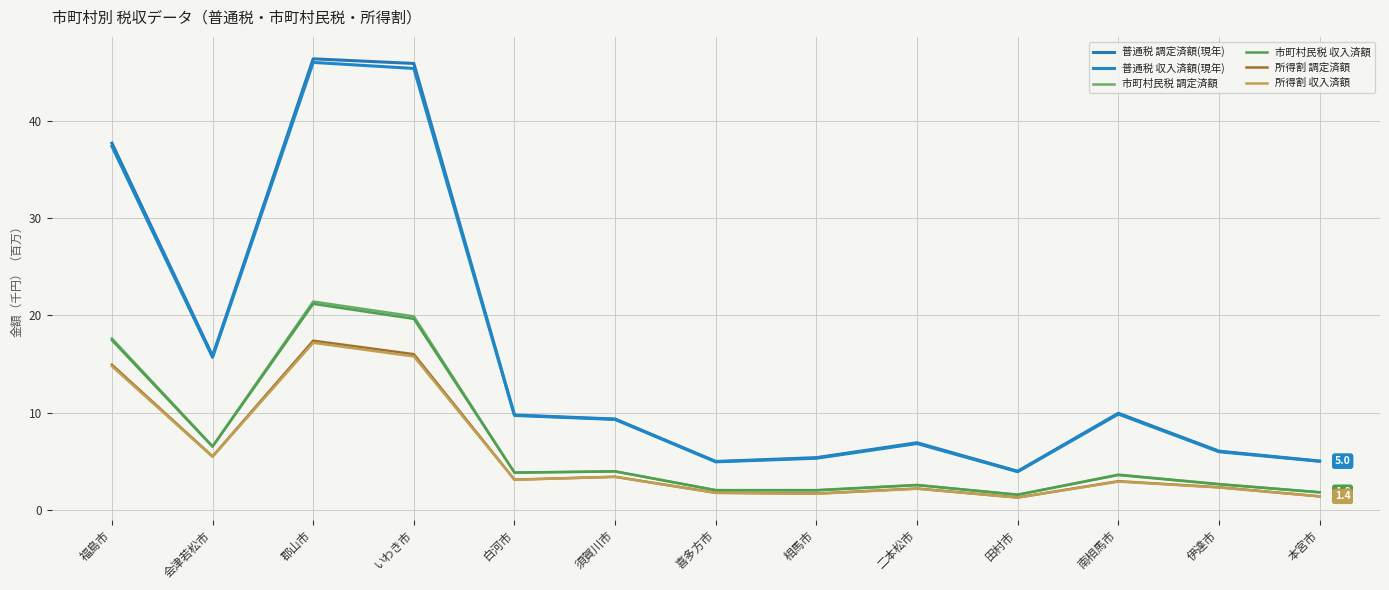

In 市町村民税 調定済額, how many points are higher than both neighbors (excluding endpoints)?

4